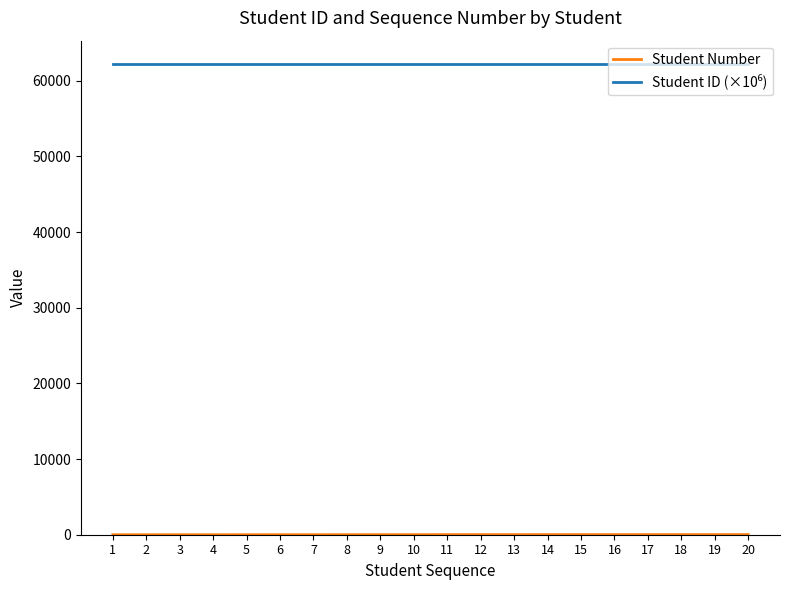

What is the greatest value displayed?

62202.0